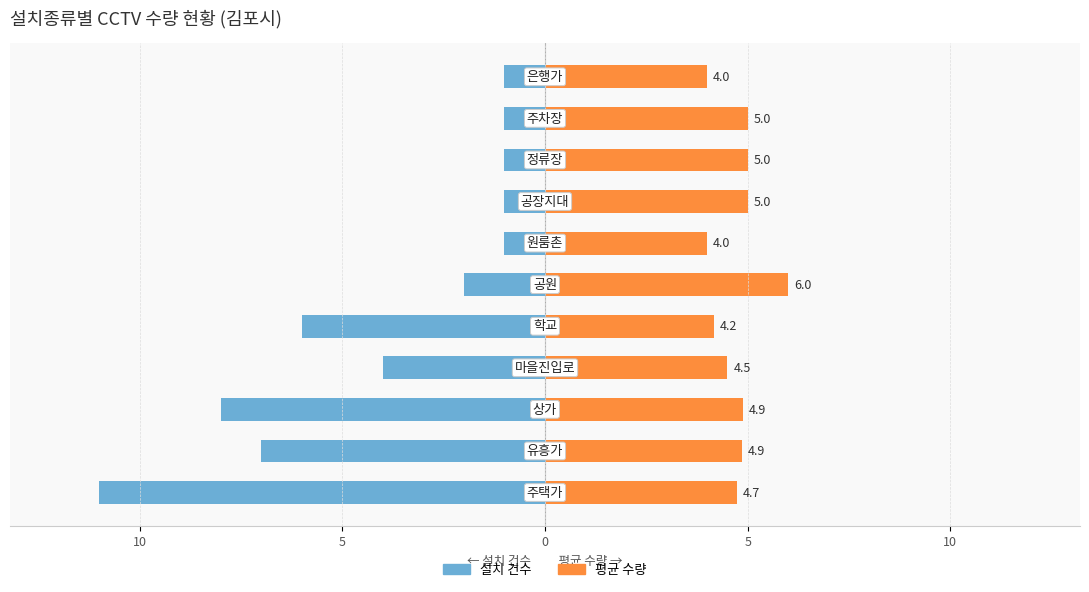

The 설치 건수 series shows -1.6 at 6. True or false?

False